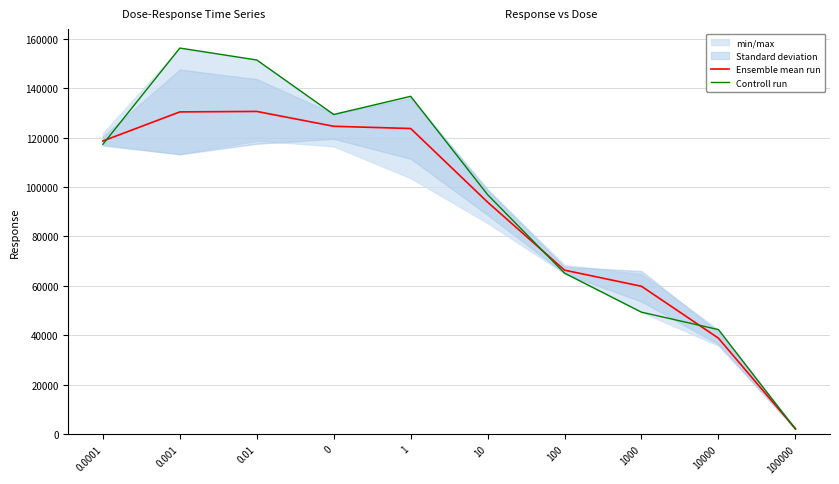

The Controll run series shows 73548.0 at 10000. True or false?

False